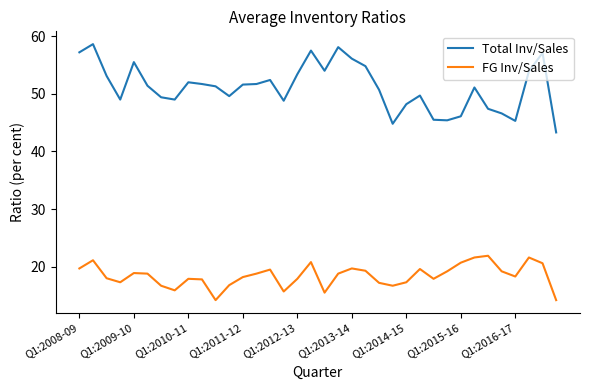

What is the difference between the maximum and minimum values in the FG Inv/Sales series?

7.7